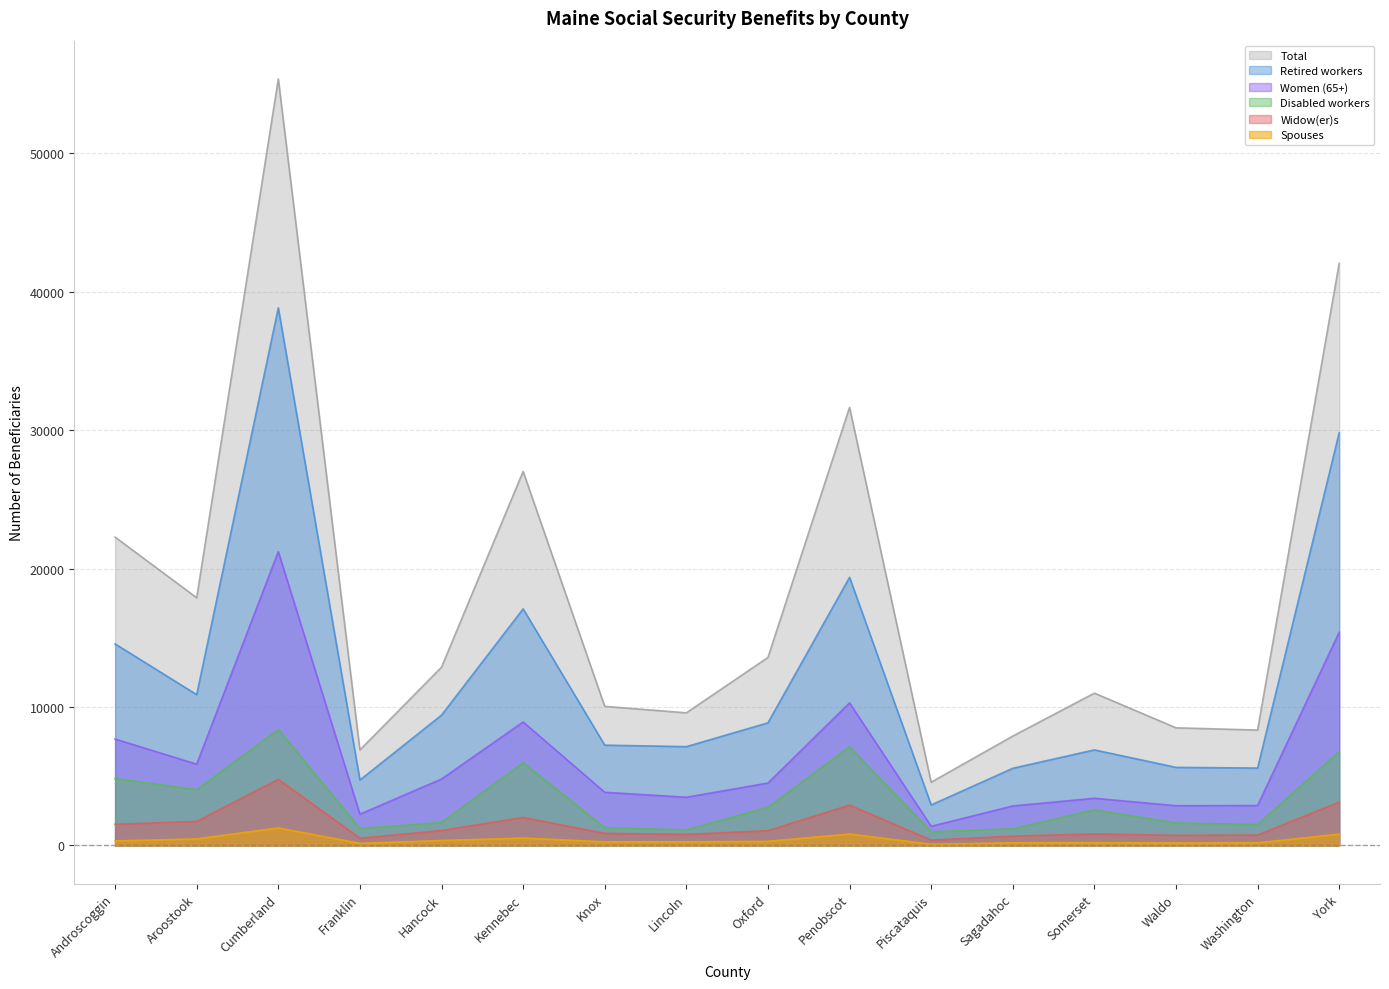

In Women (65+), how many points are higher than both neighbors (excluding endpoints)?

4